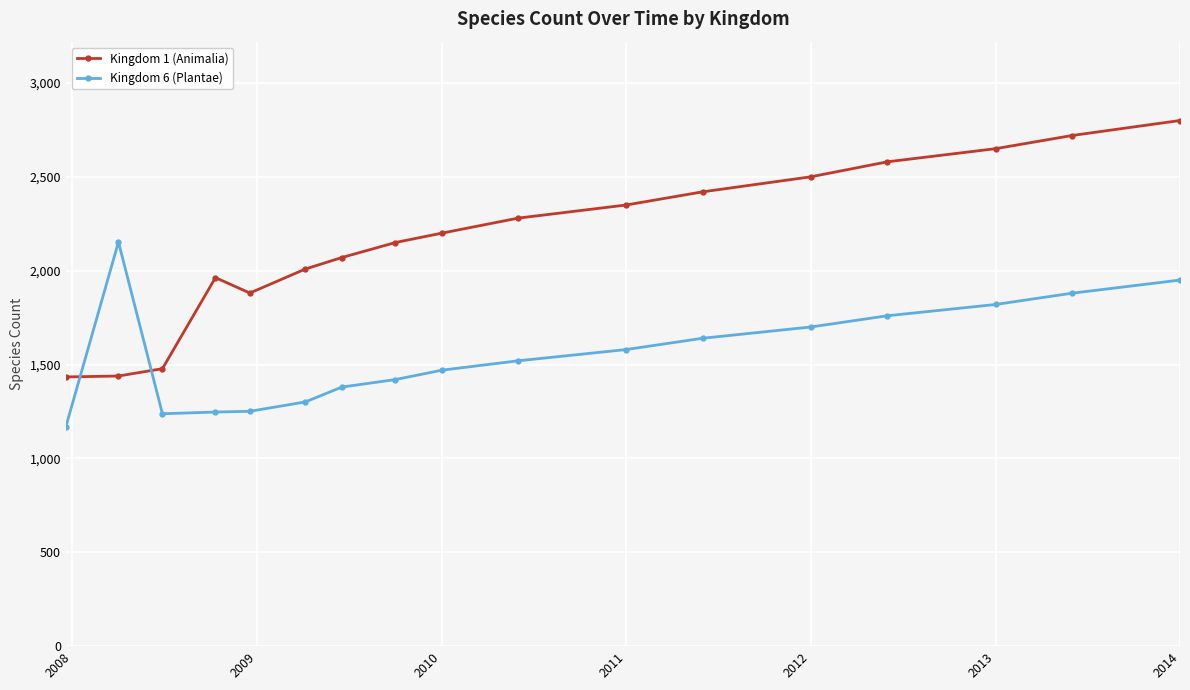

What is the average value of the Kingdom 6 (Plantae) series?

1558